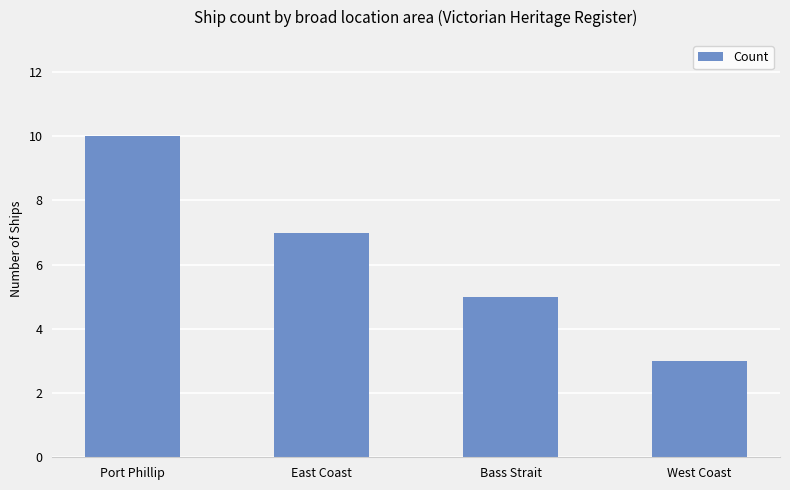

At which label does the data first exceed 7?

Port Phillip